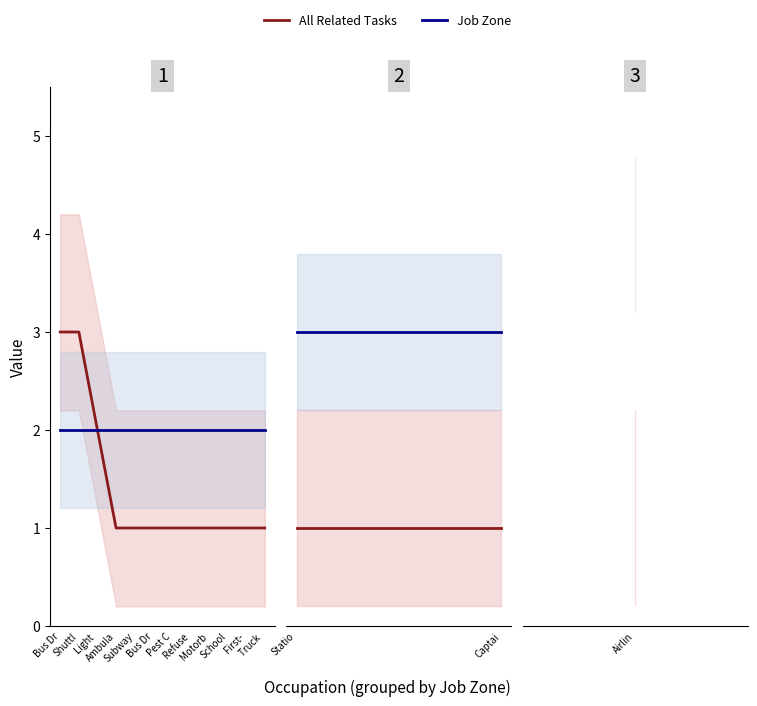

What is the difference between the highest and lowest values at Statio?

2